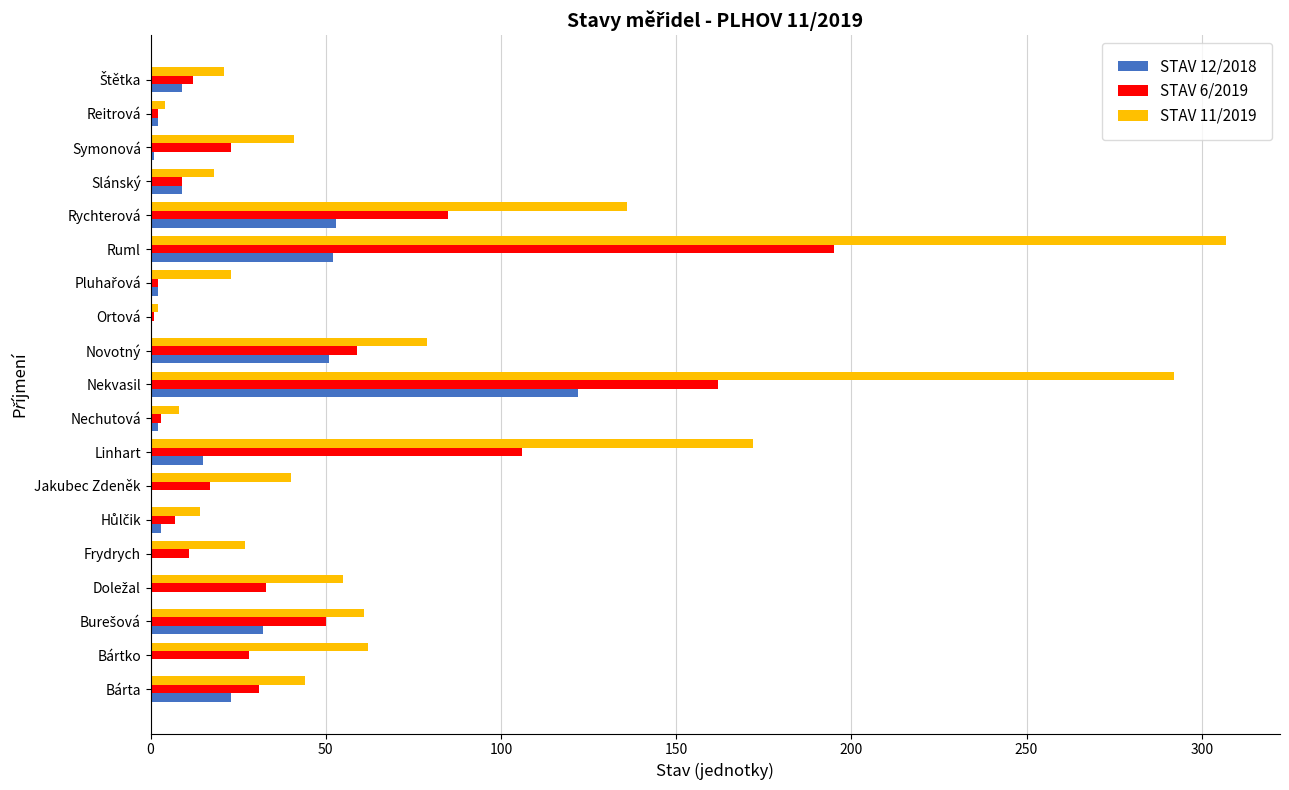

The STAV 11/2019 series shows 17 at Bártko. True or false?

False